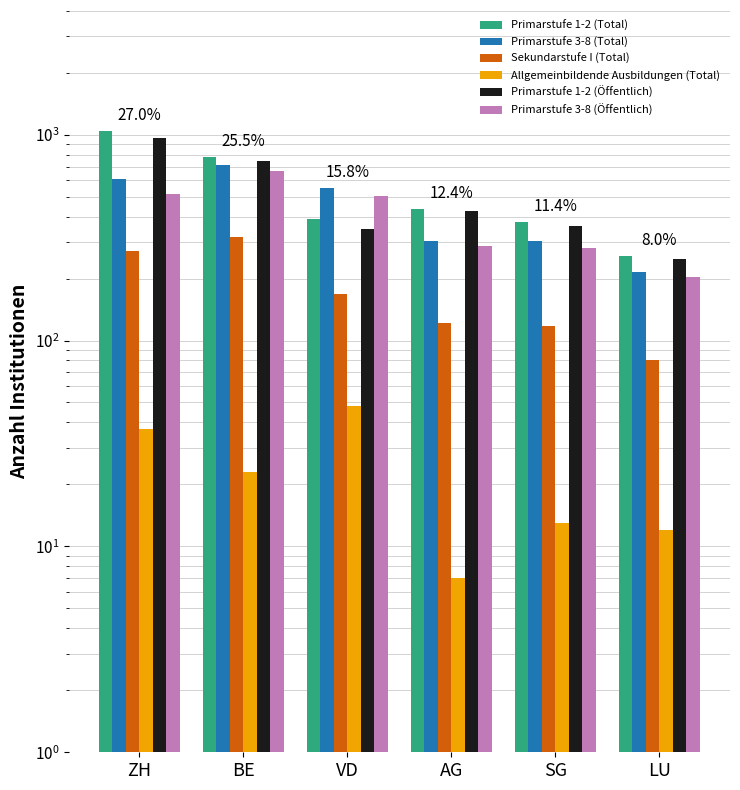

What is the minimum value shown in the chart?

7